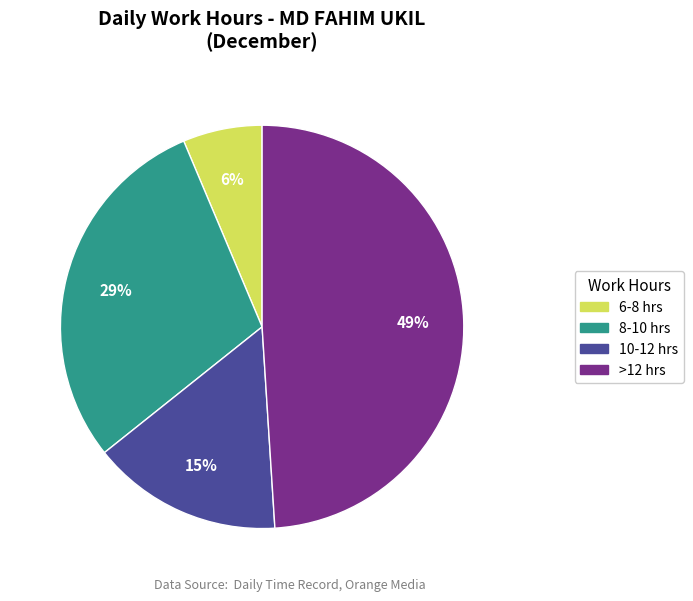

Does any single category account for the majority?

No